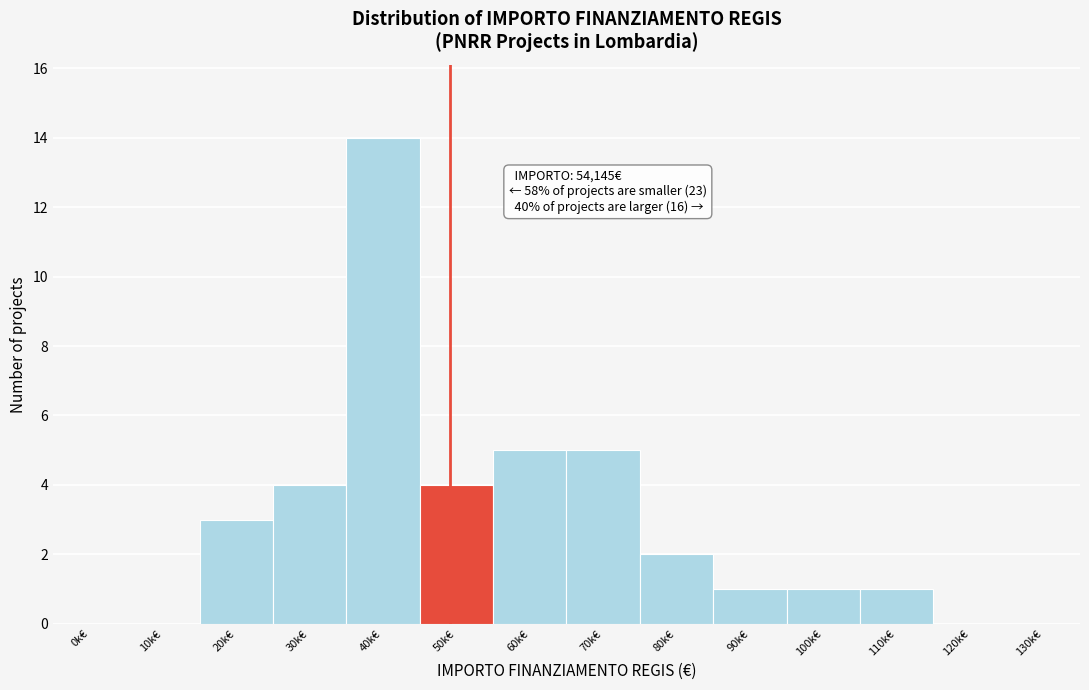

Reading right to left, what are all the values shown in this chart?

130k€=0	120k€=0	110k€=1	100k€=1	90k€=1	80k€=2	70k€=5	60k€=5	50k€=4	40k€=14	30k€=4	20k€=3	10k€=0	0k€=0